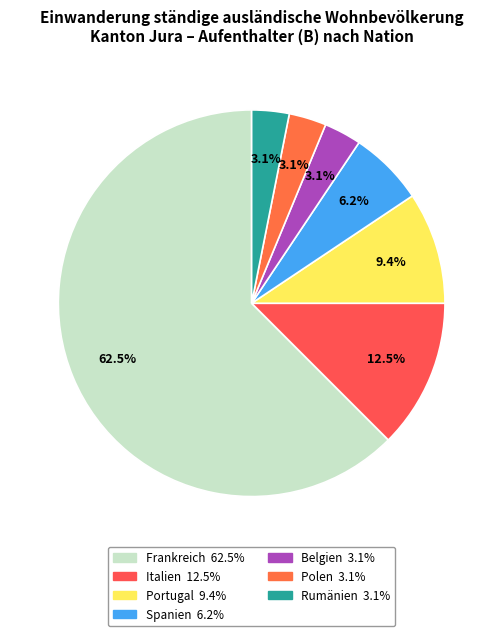

Which slice is the smallest?

Belgien